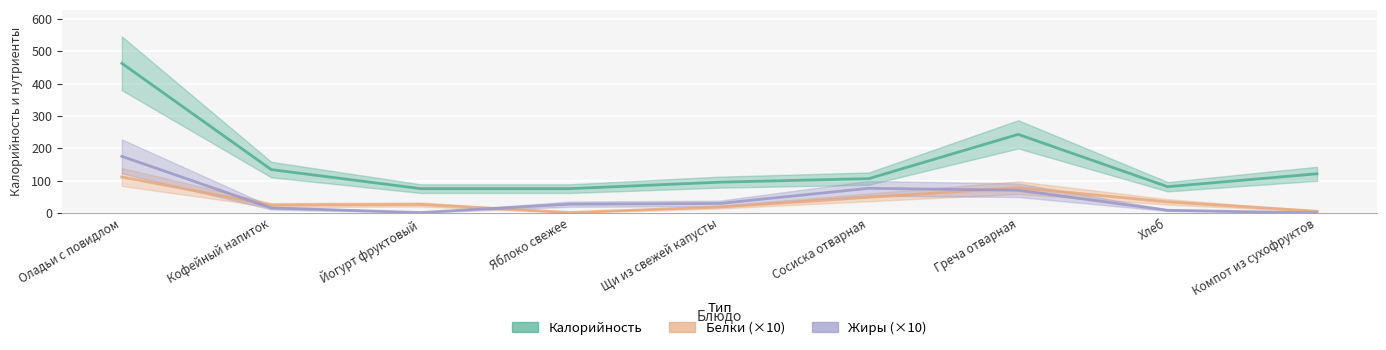

At which category does the chart reach its minimum across all series?

Компот из сухофруктов